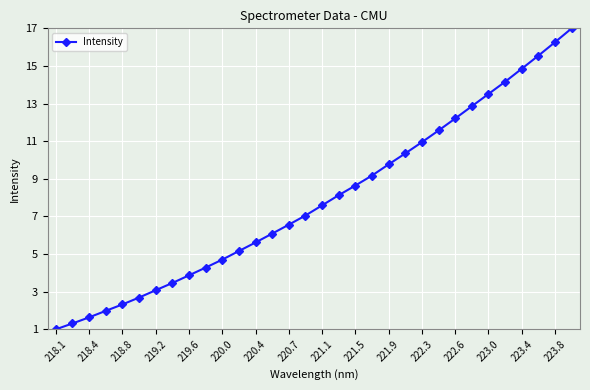

What is the average value?

7.9